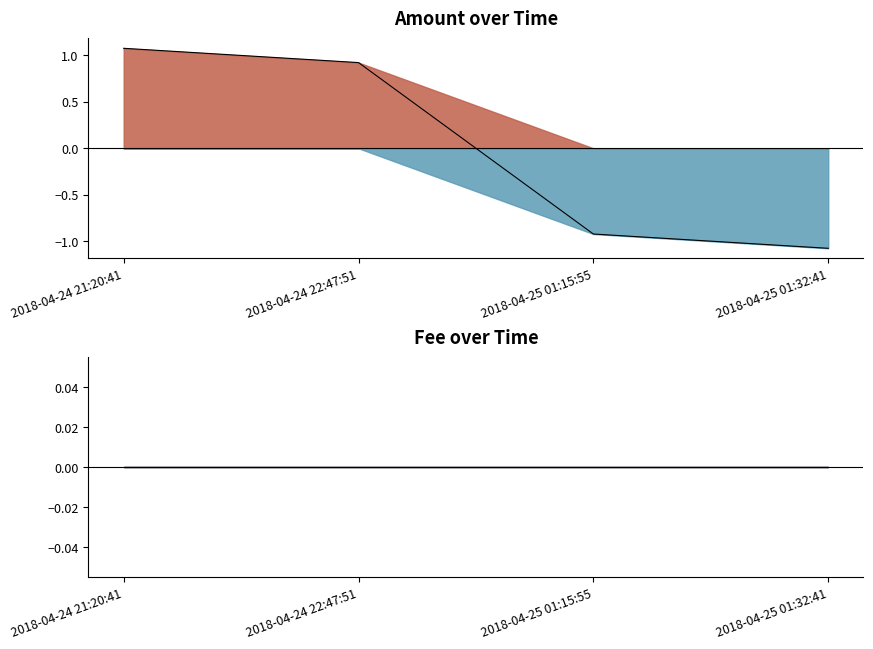

What is the sum of the values at 2018-04-25 01:15:55 and 2018-04-24 21:20:41?

0.2